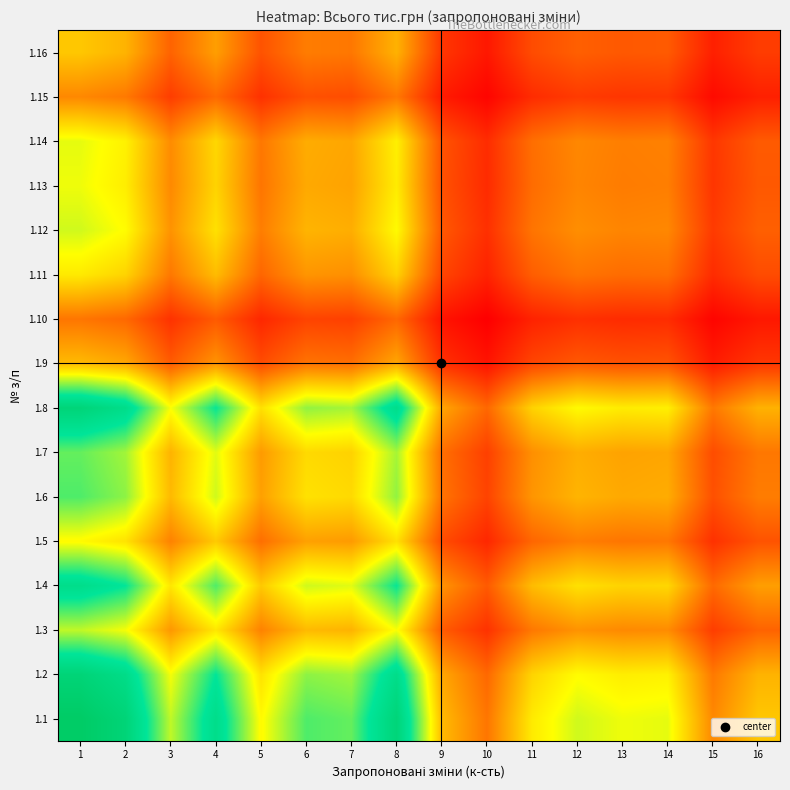

How many distinct data groups are displayed?

16